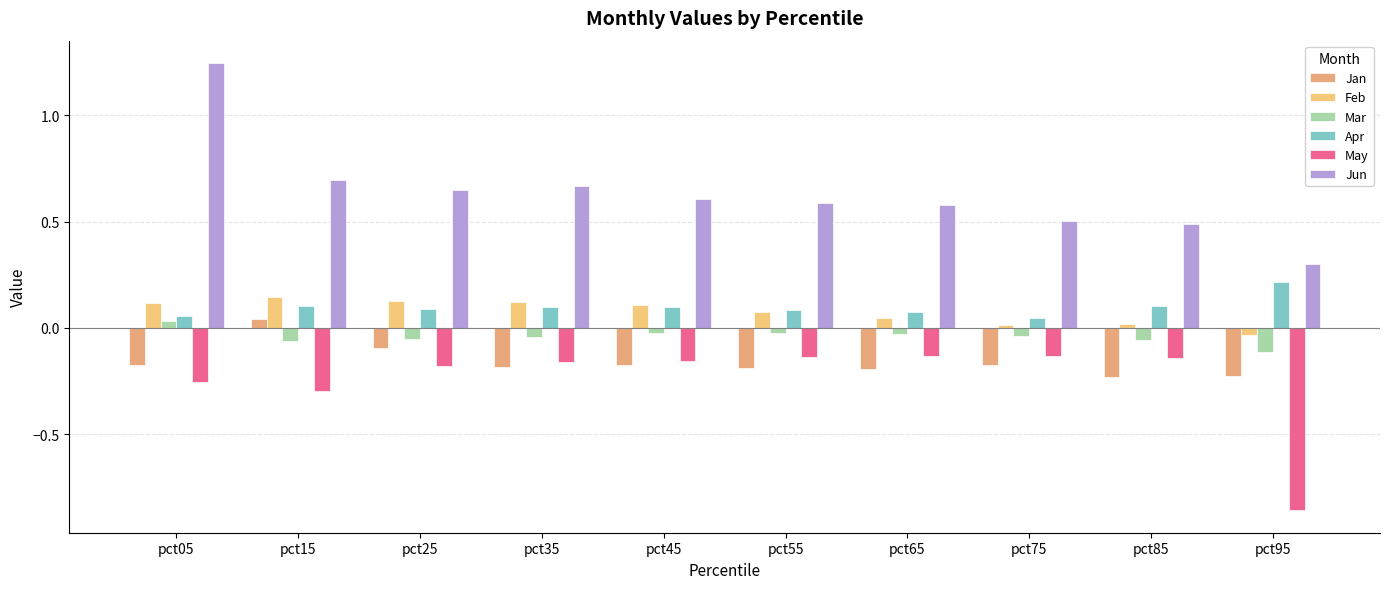

What is the minimum value shown in the chart?

-0.9